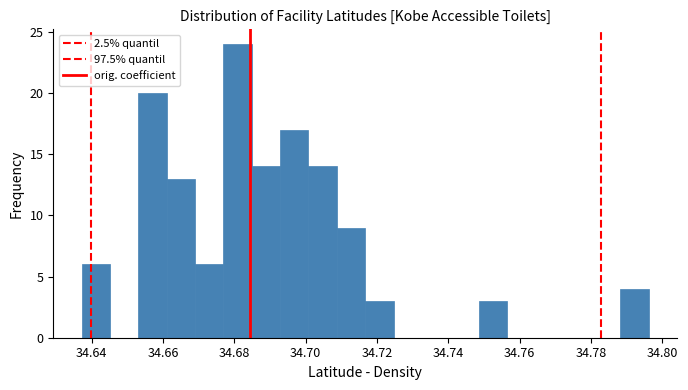

Around what value on the x-axis is the tallest bar? Give the approximate position of its centre, as read against the axis.

34.680